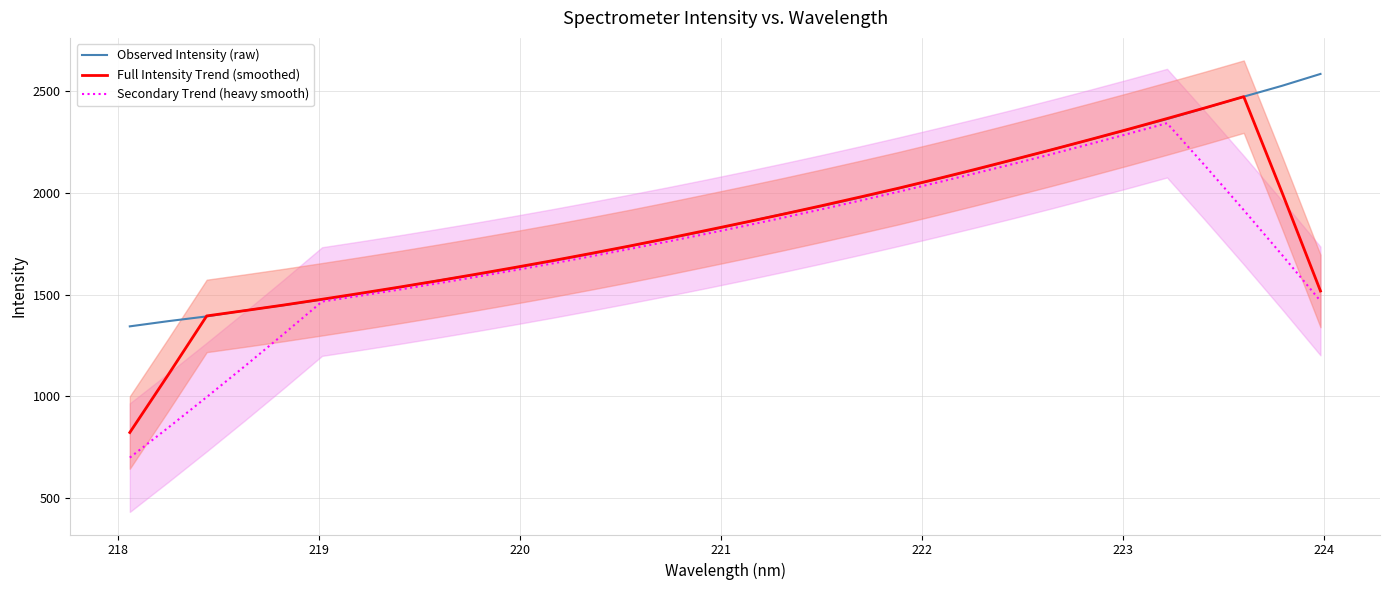

What is the difference between the maximum and minimum values in the Secondary Trend (heavy smooth) series?

1646.2